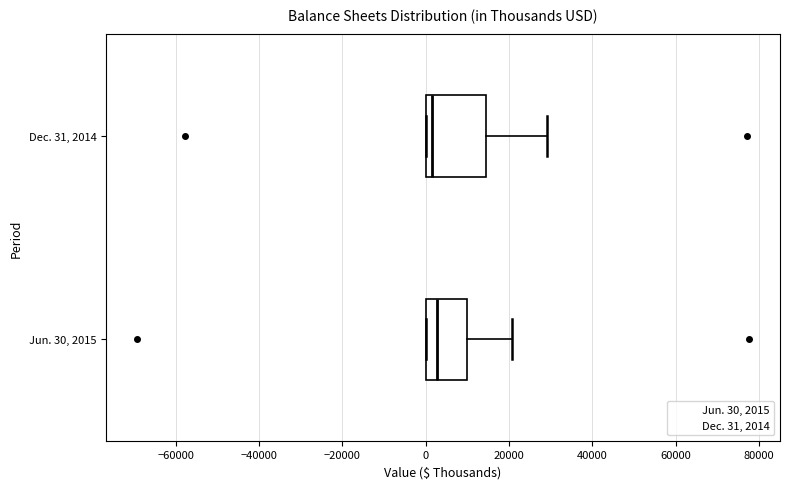

Reading bottom to top, read every box against the x-axis: the position of its median line, the range the box covers, and the ends of its whiskers. The values are not printed on the chart, so give them approximately, as read against the axis.

Jun. 30, 2015: median 2000, box 0 to 10000, whiskers 0 to 20000
Dec. 31, 2014: median 2000, box 0 to 14000, whiskers 0 to 30000